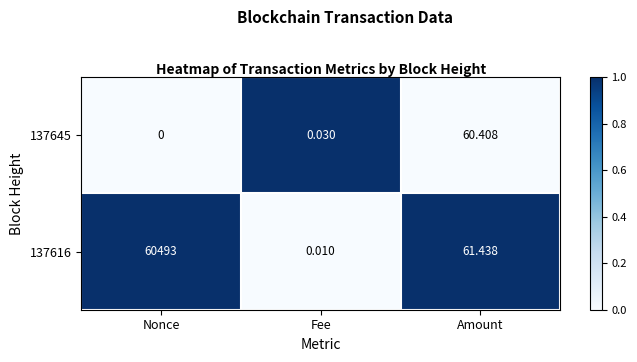

Where is 137645 nearest to the value 30?

Fee